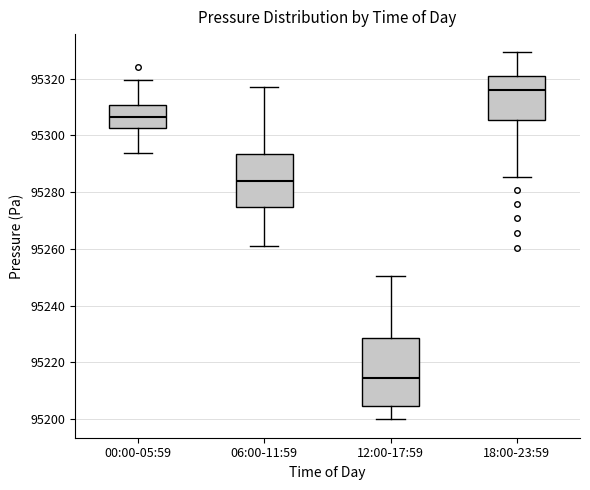

Which box is the tallest, from its lower edge to its upper edge?

12:00-17:59